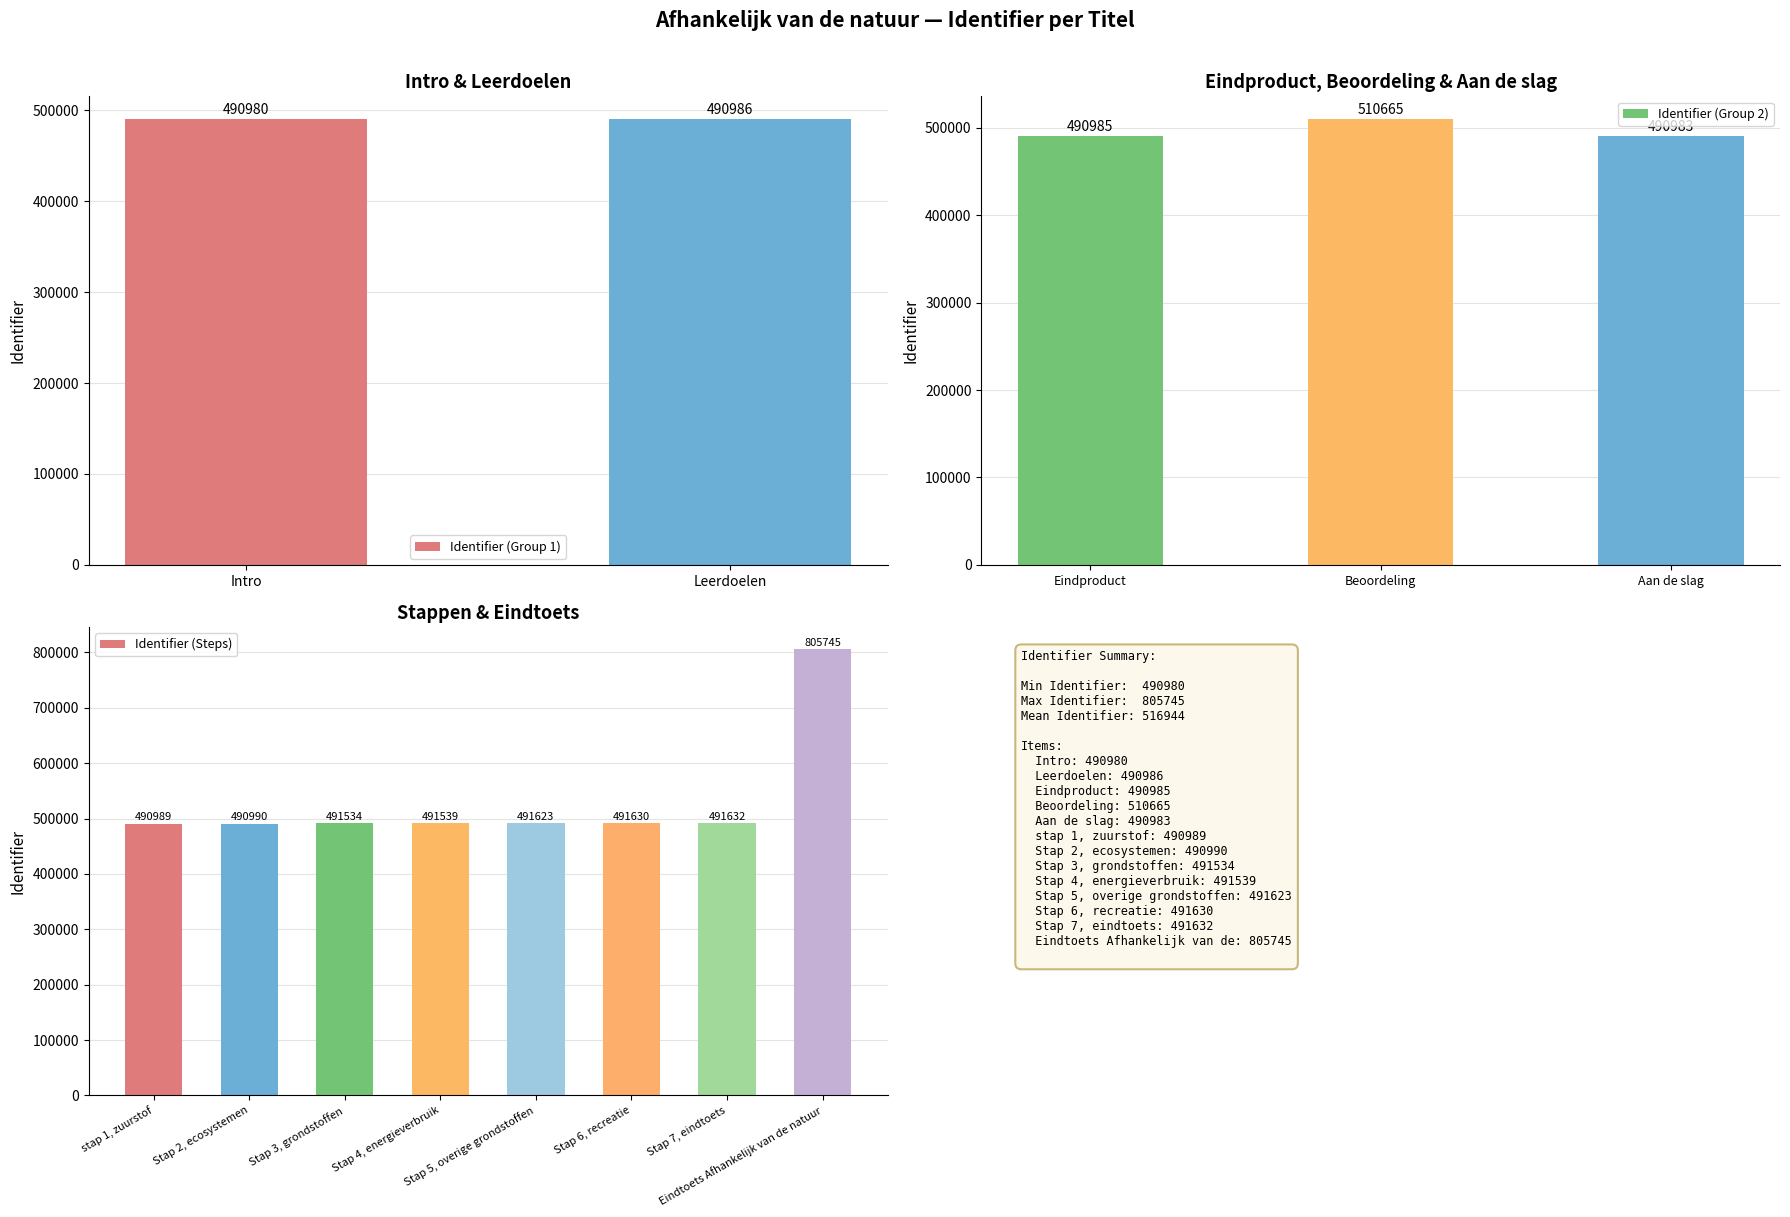

Are the bars grouped side by side (vs. stacked)?

No